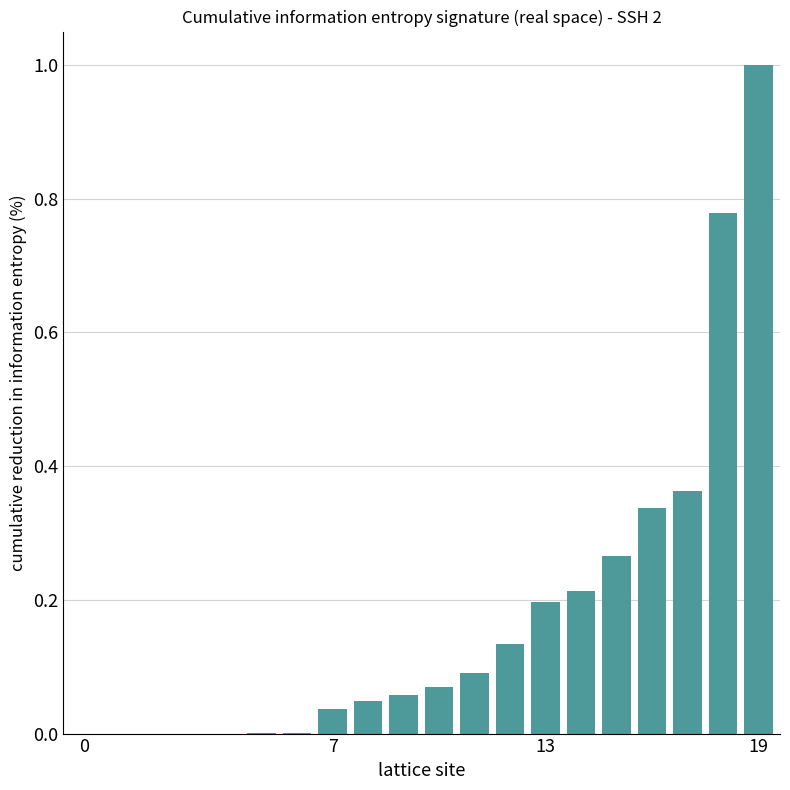

How many data points does each series have?

20